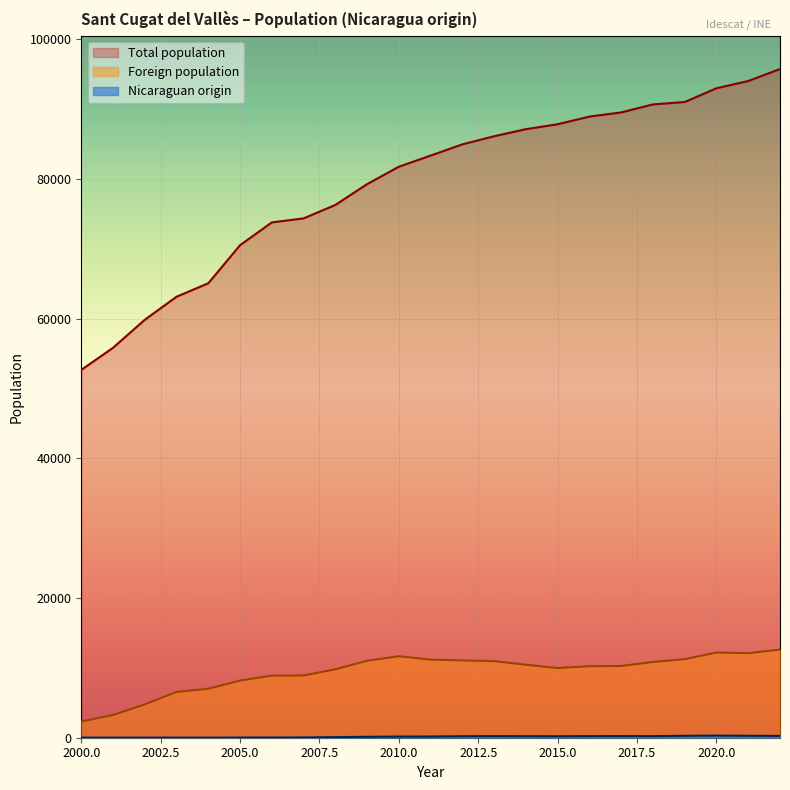

True or false: Nicaraguan origin has more than 2 interior local peaks.

True